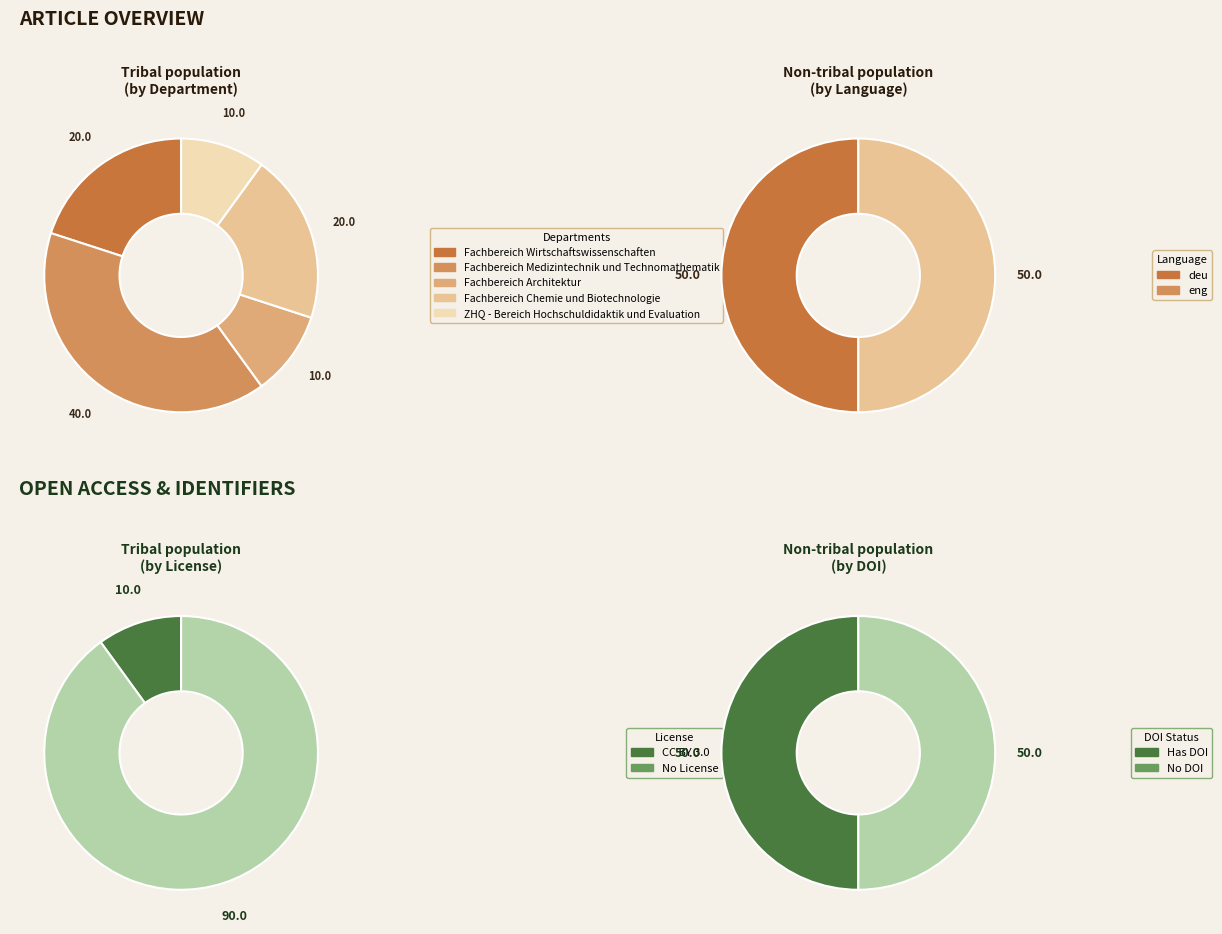

True or false: Fachbereich Wirtschaftswissenschaften accounts for 20% of the total.

True